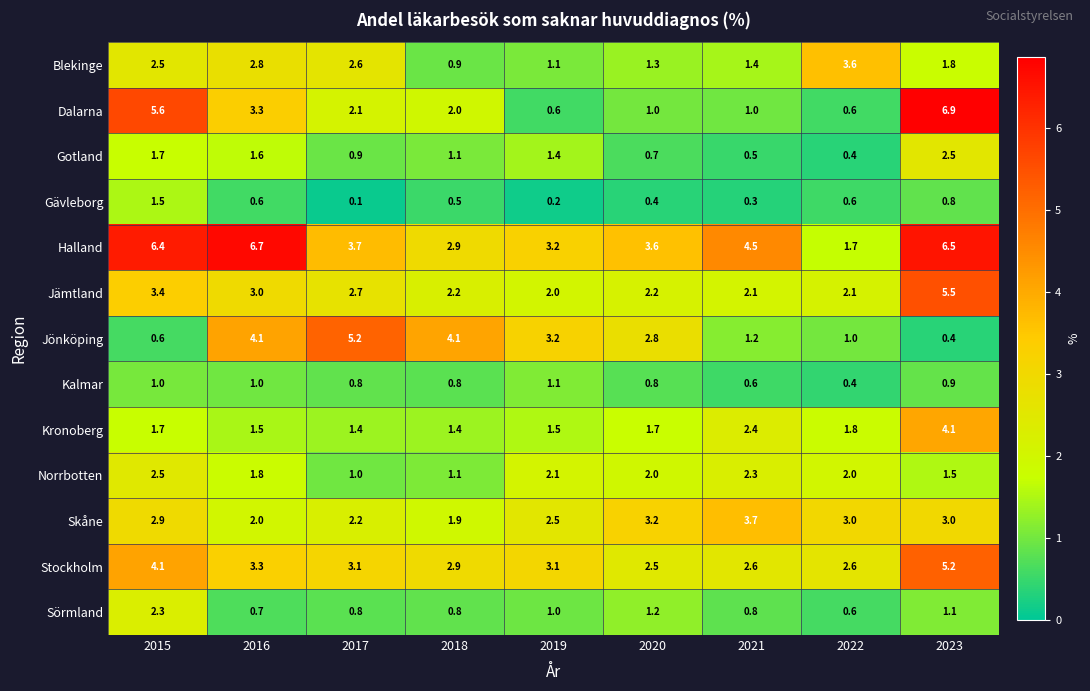

Where is Halland nearest to the value 4?

2017